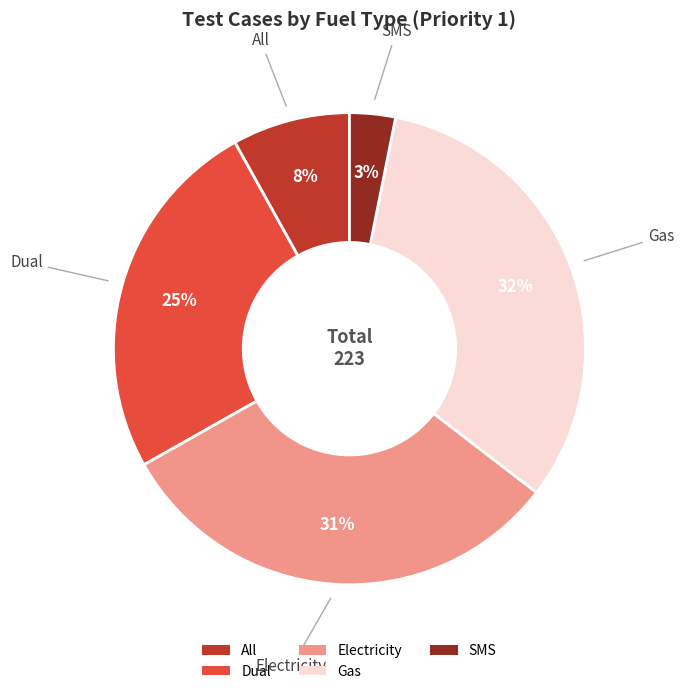

What percentage is the All slice, to the nearest percent?

8%